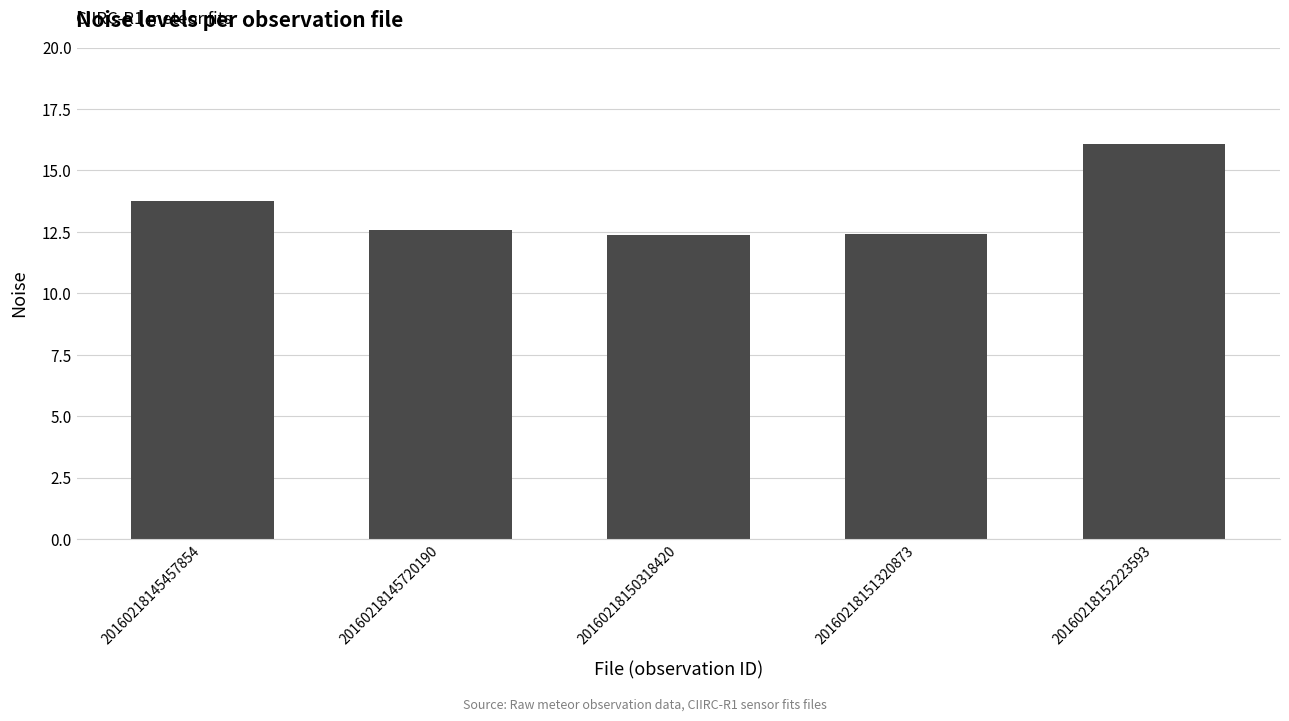

How many values are between 12 and 13?

3